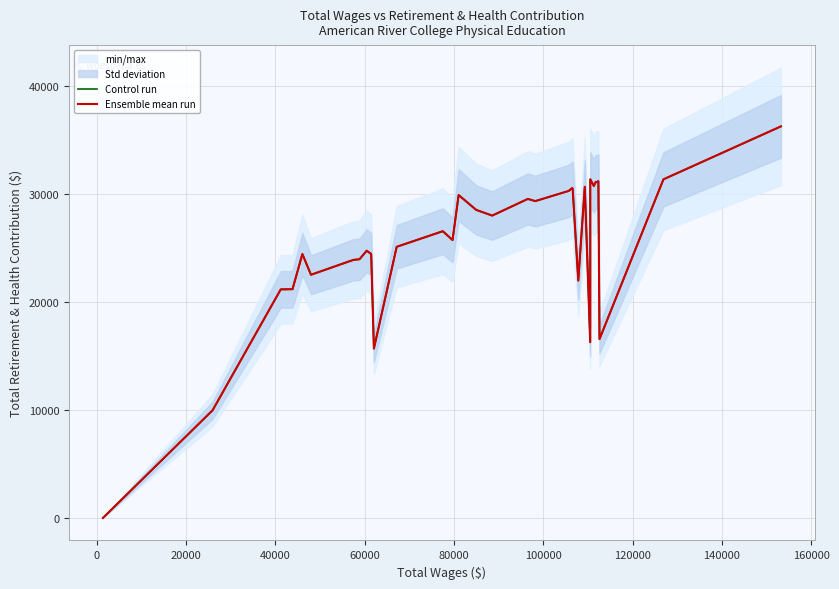

At how many categories does at least one series exceed 1295?

32